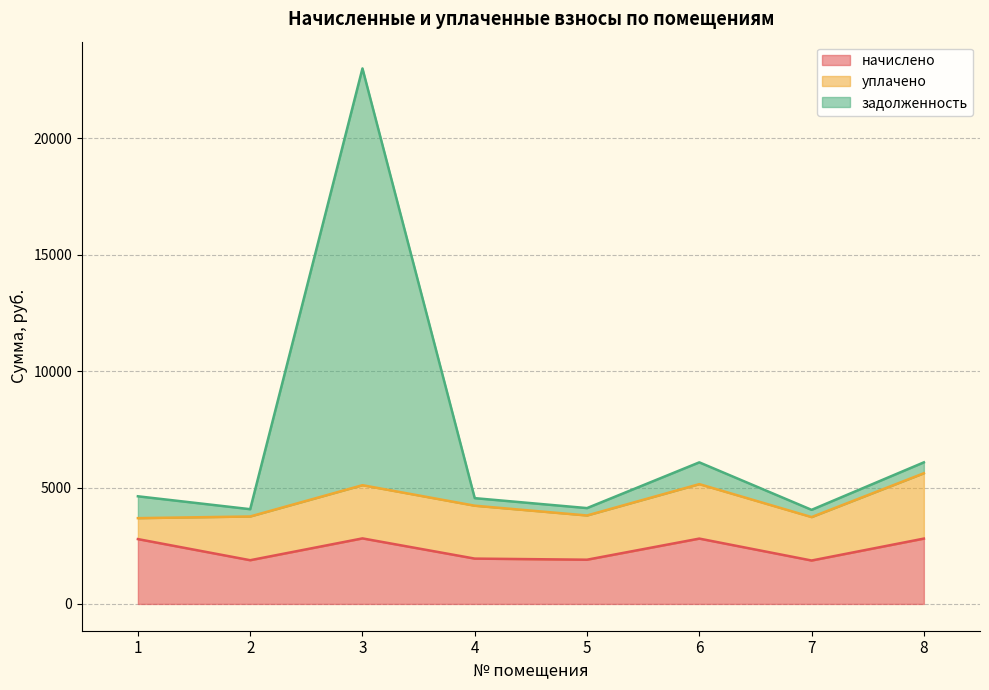

Between 2 and 1, which is larger?

1